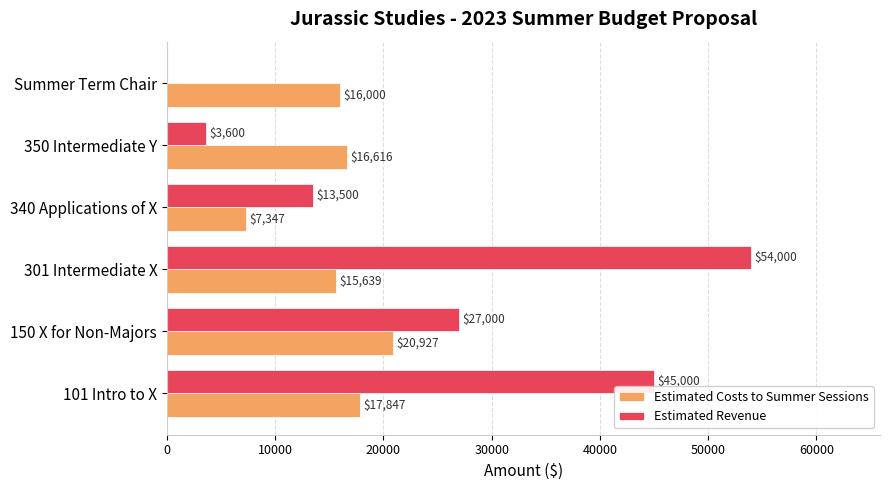

True or false: Estimated Revenue has a value of 0.0 at Summer Term Chair.

True